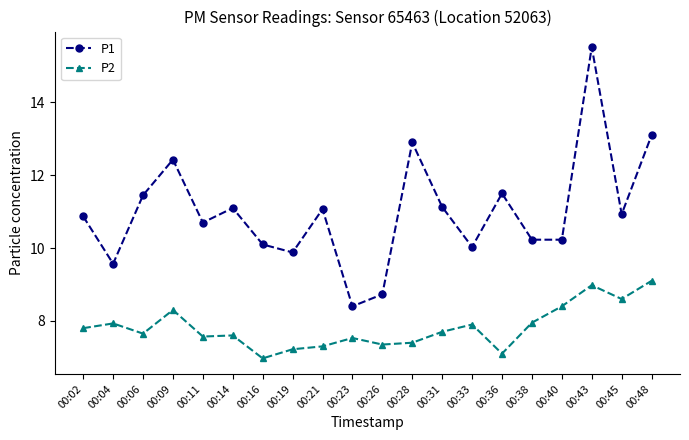

At 00:09, list the series in order from smallest to largest.

P2, P1